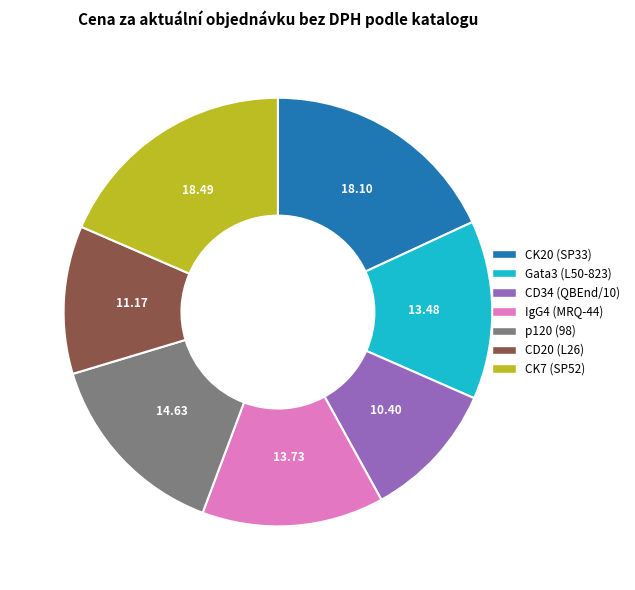

Is there any slice that represents more than half of the pie?

No